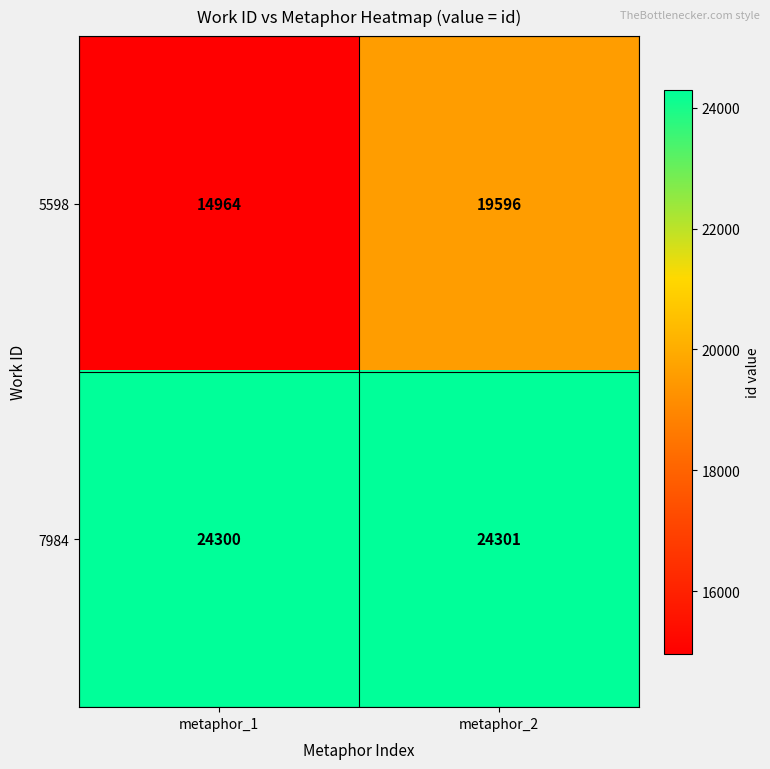

What value does the 5598 series have at metaphor_1?

14964